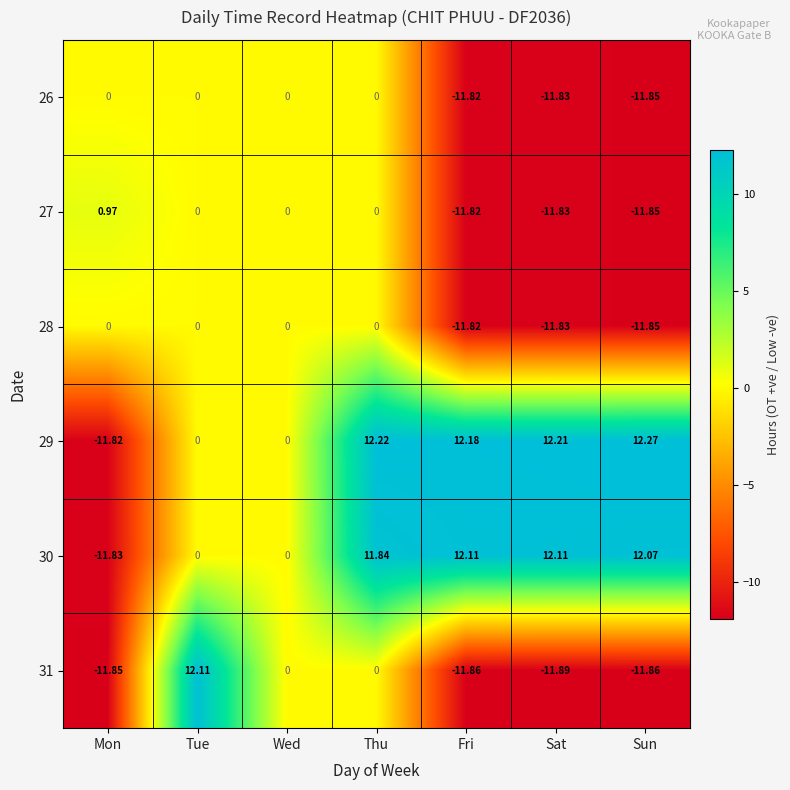

Which series changed the most between Tue and Wed?

31